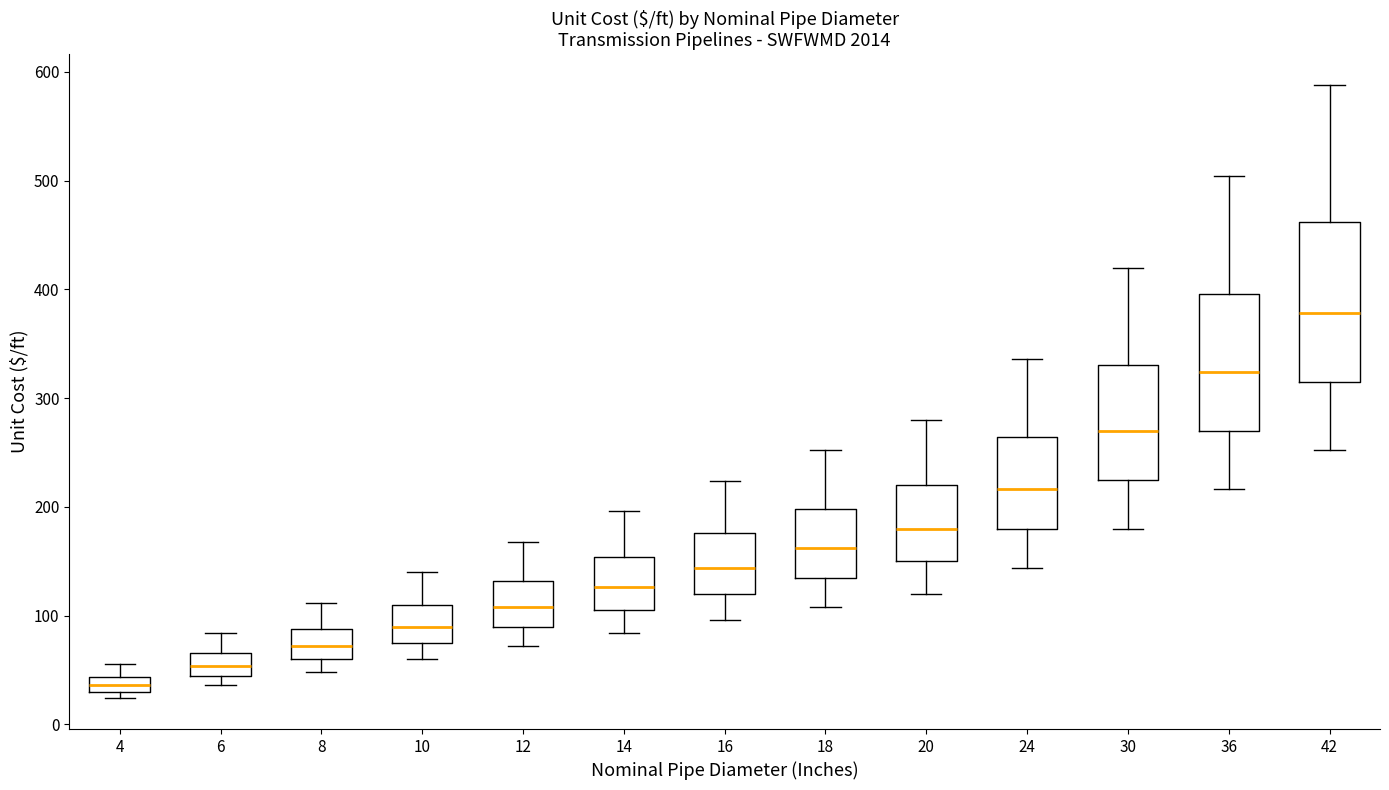

Which box's median line is the highest?

42